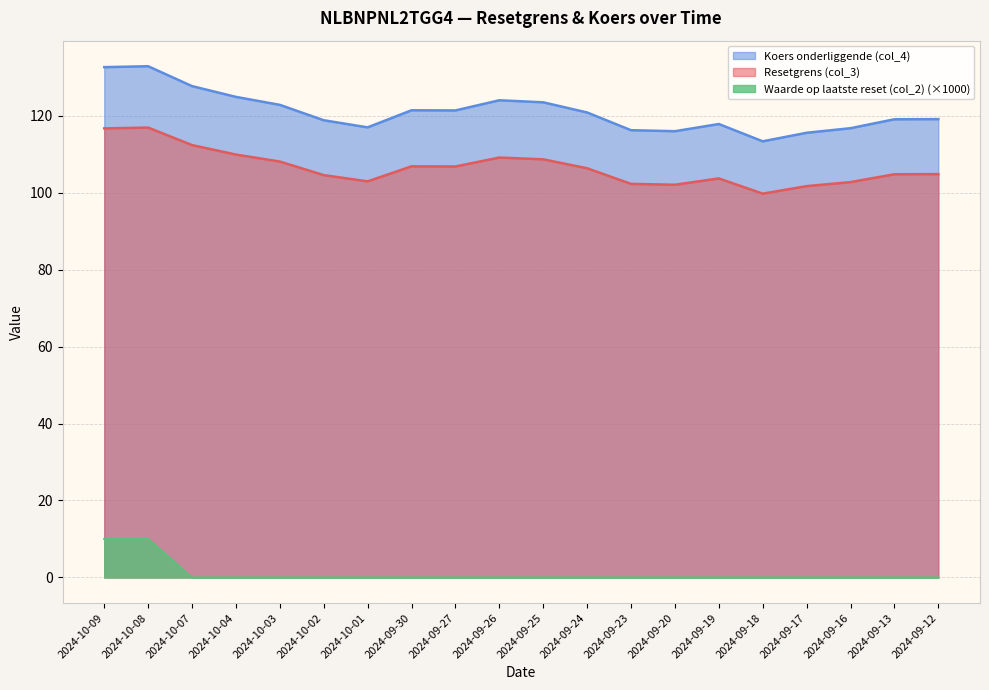

True or false: Resetgrens (col_3) has more than 2 points higher than both neighbors.

True